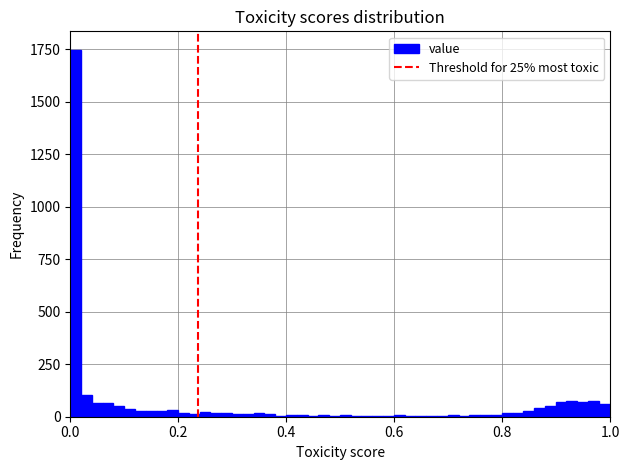

Read against the x-axis, roughly where is the centre of the tallest bar?

0.00